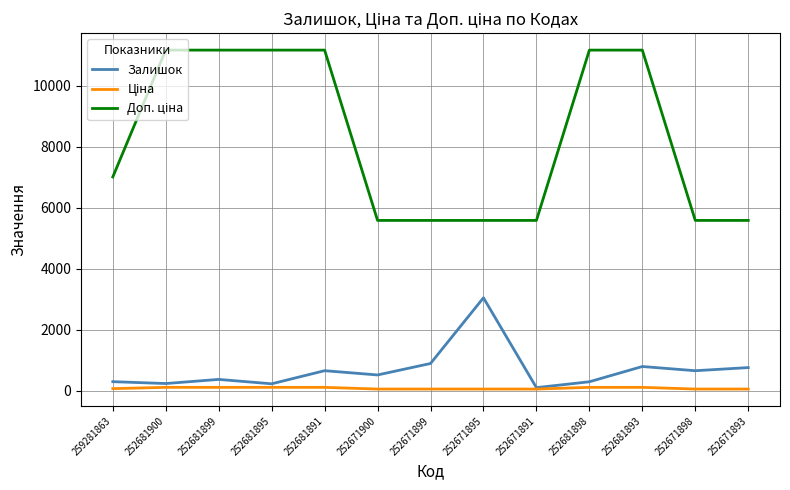

What is the greatest value displayed?

11169.0